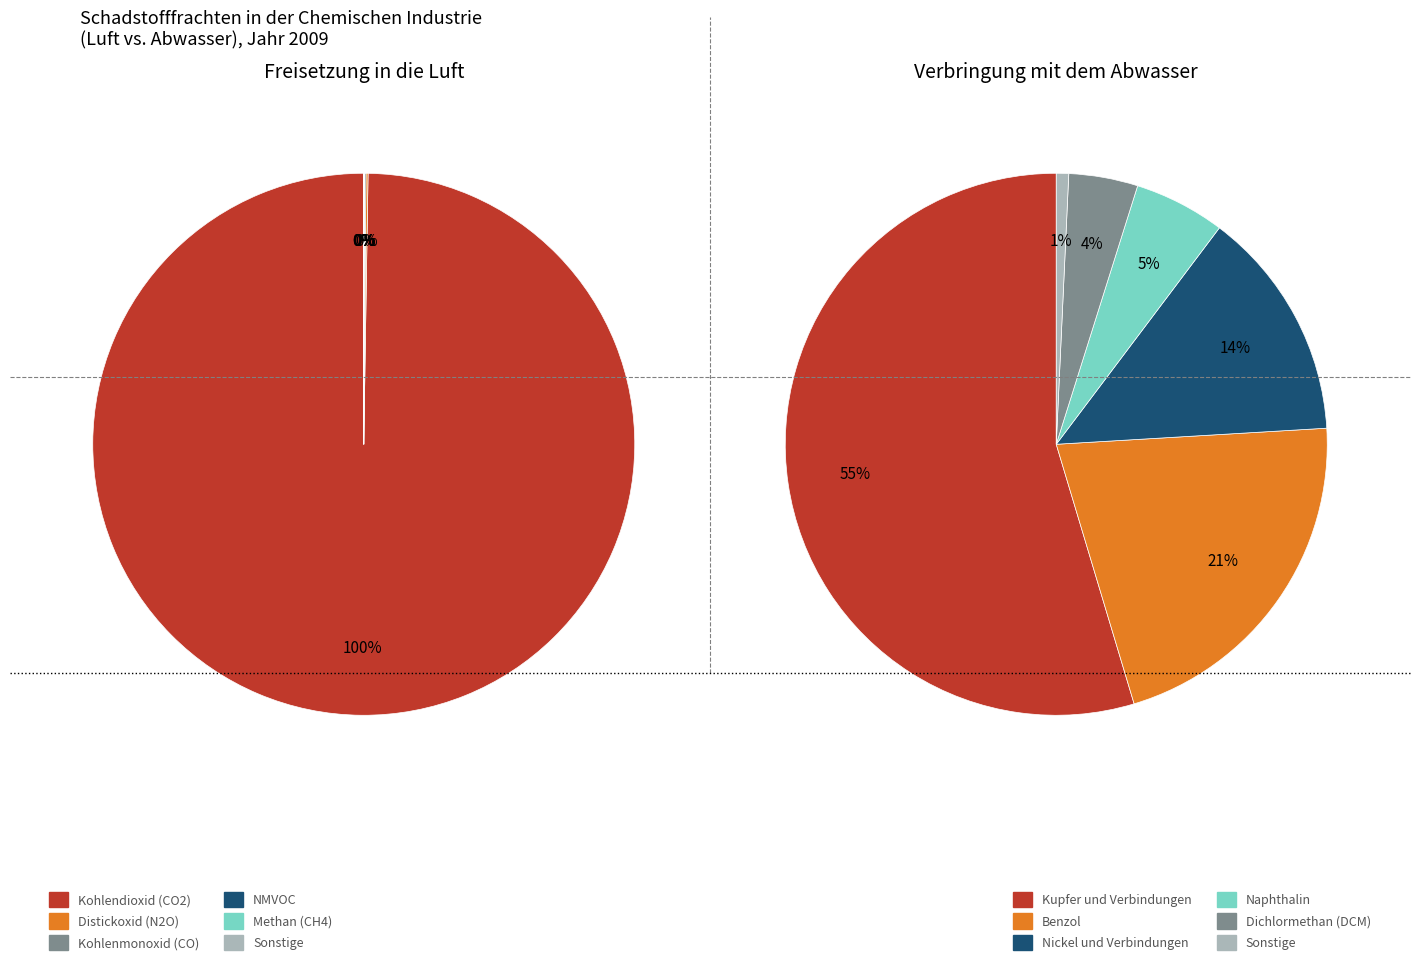

Which series has the widest spread of values?

Freisetzung in die Luft